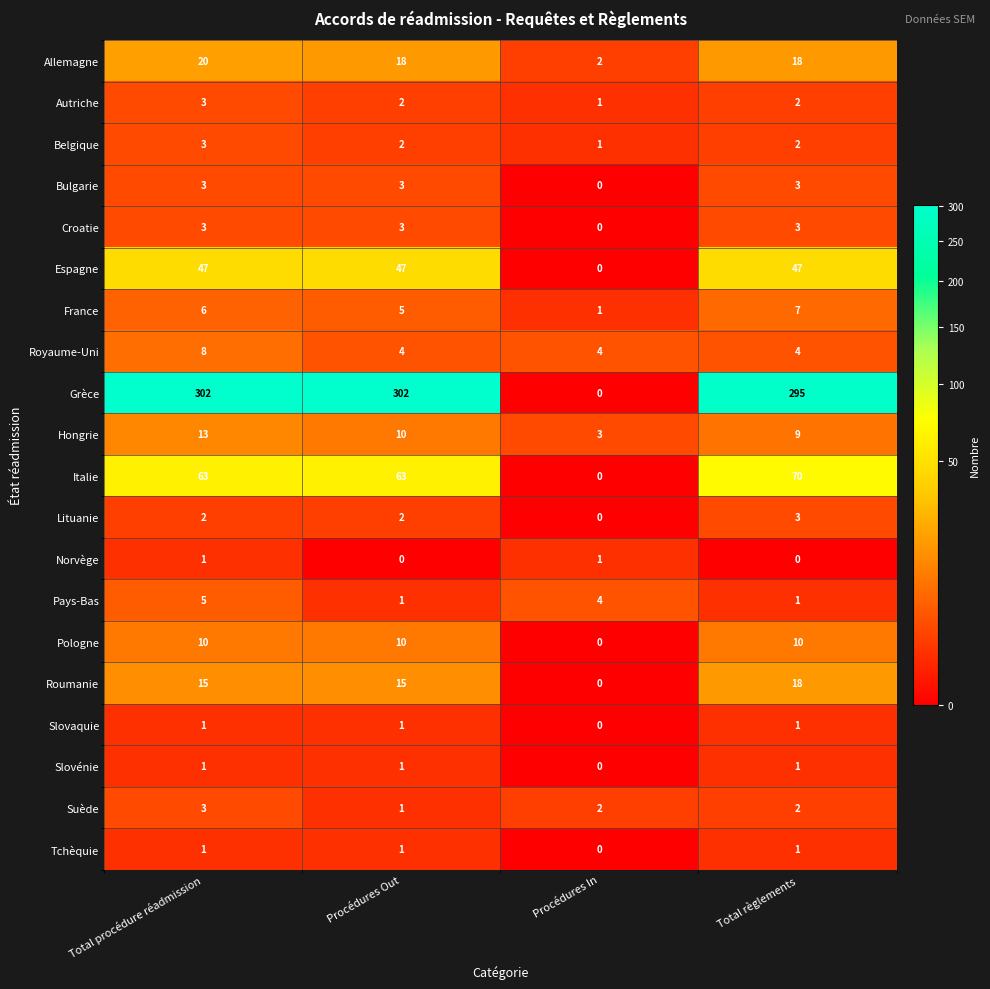

Which series has the widest spread of values?

Grèce